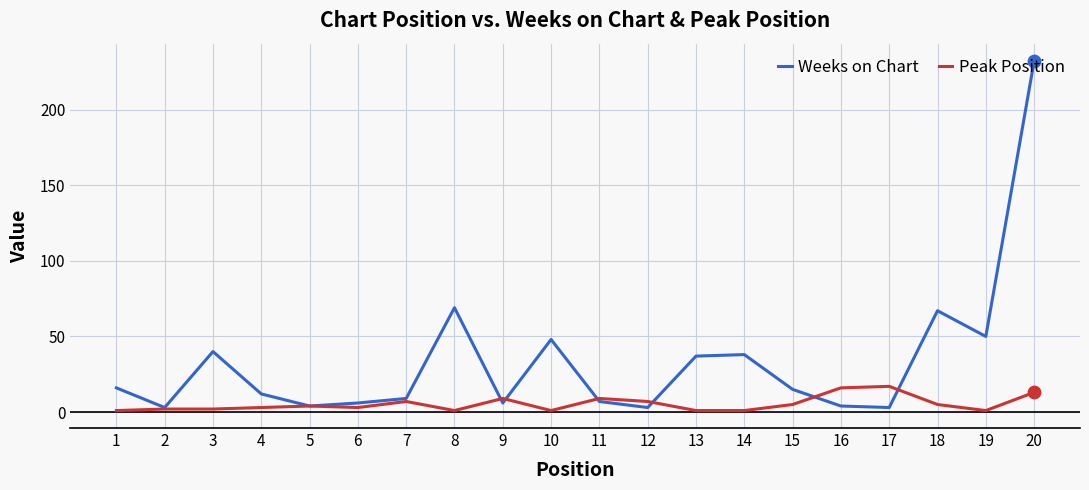

What is the total value across all series at 14?

39